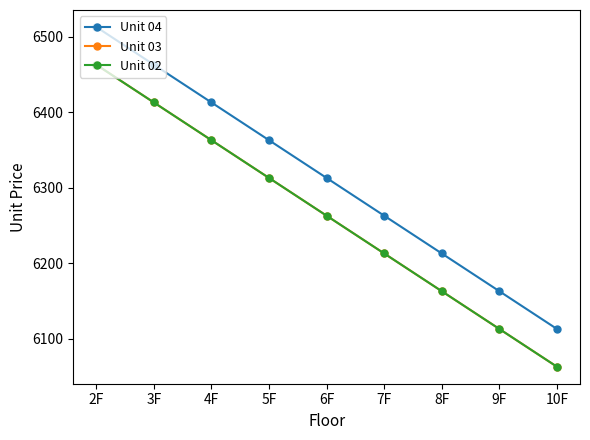

Is this an area chart (filled region under the line)?

No